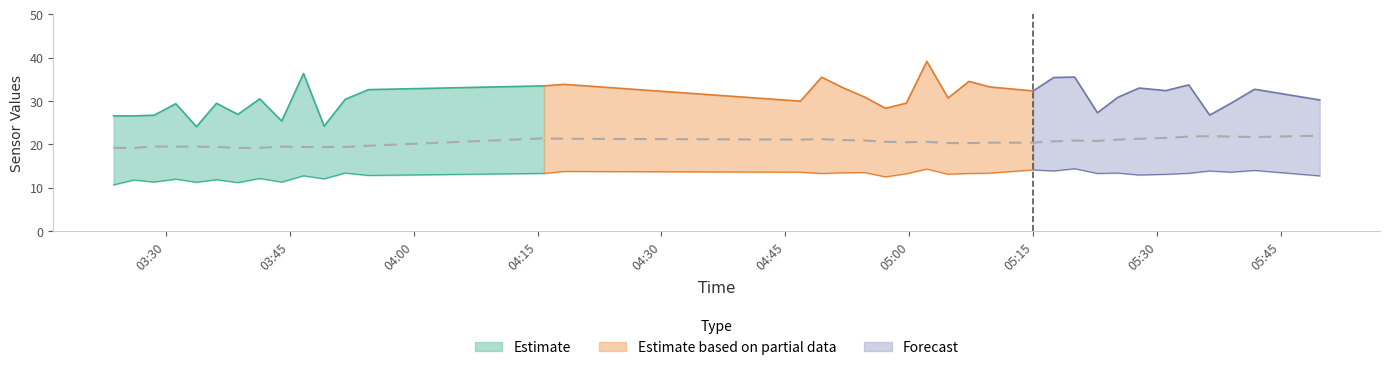

What is the total value across all series at 2023/01/31 03:46:40?

51.1